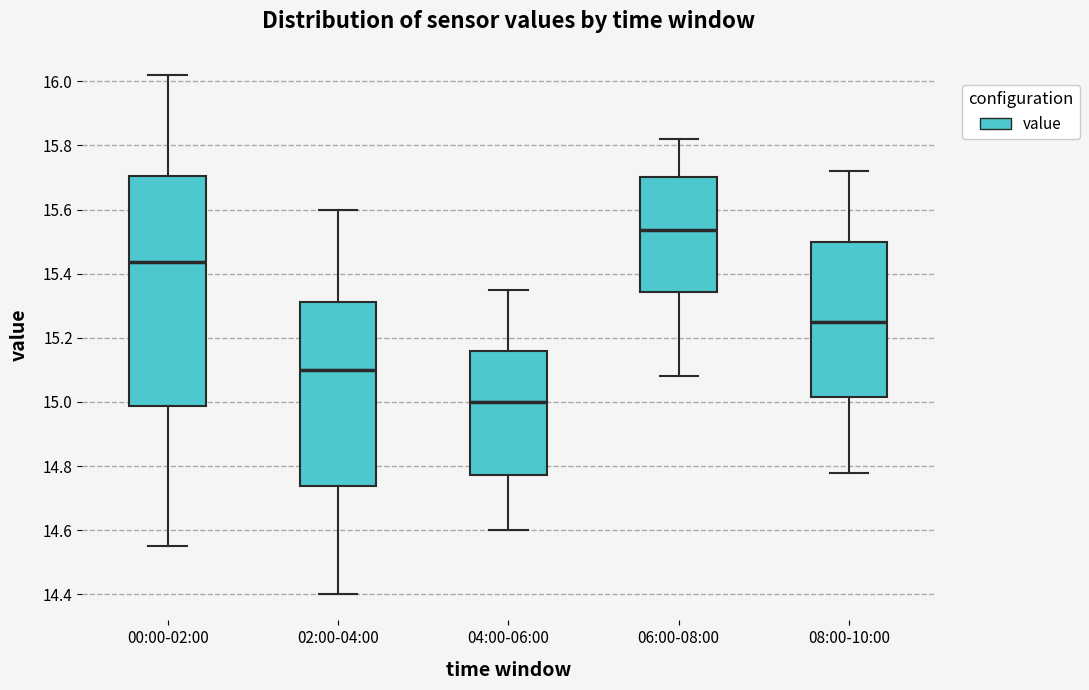

Which box's median line is the lowest?

04:00-06:00